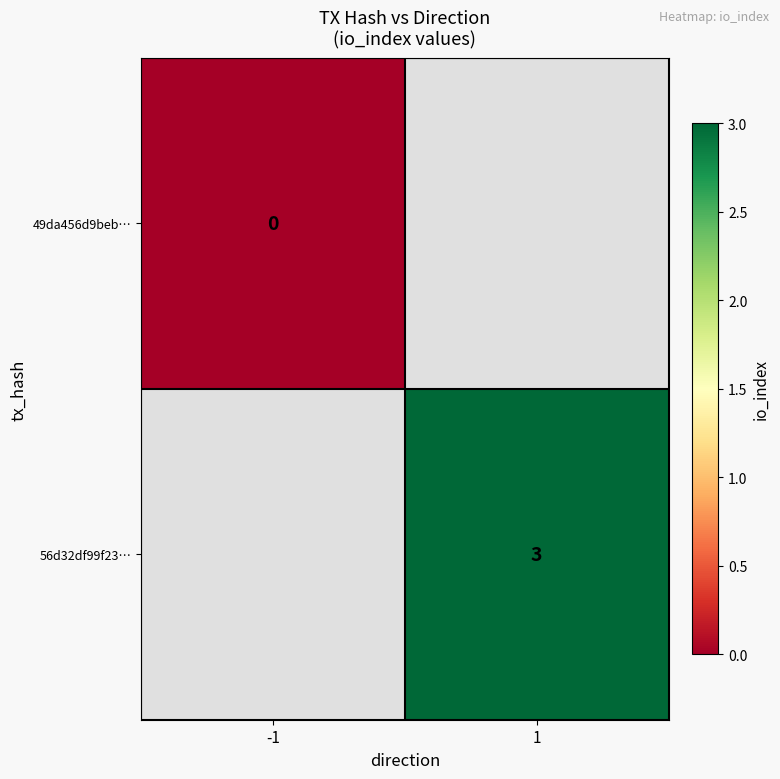

The value of 56d32df99f23… at 1 is 3. True or false?

True